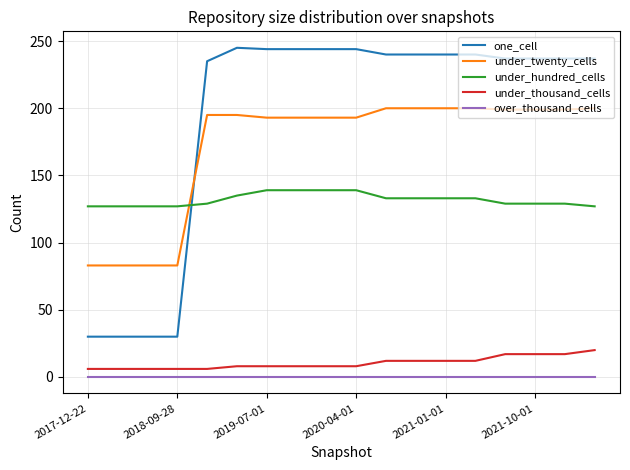

What is the maximum value shown in the chart?

245